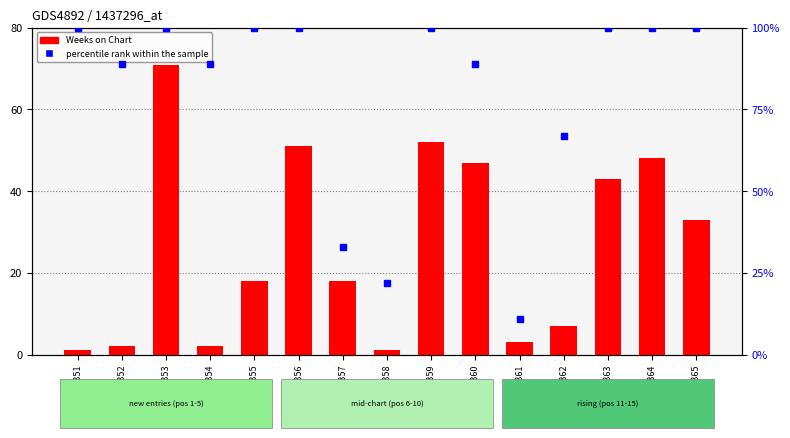

What is the difference between the second highest and second lowest values in the Weeks on Chart series?

51